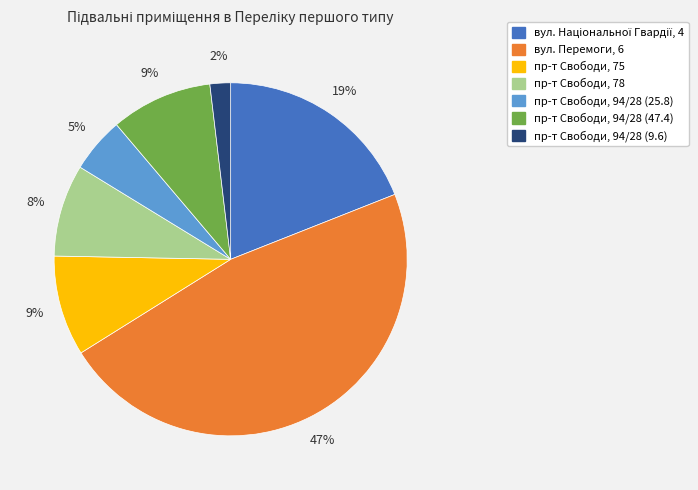

Is there any slice that represents more than half of the pie?

No